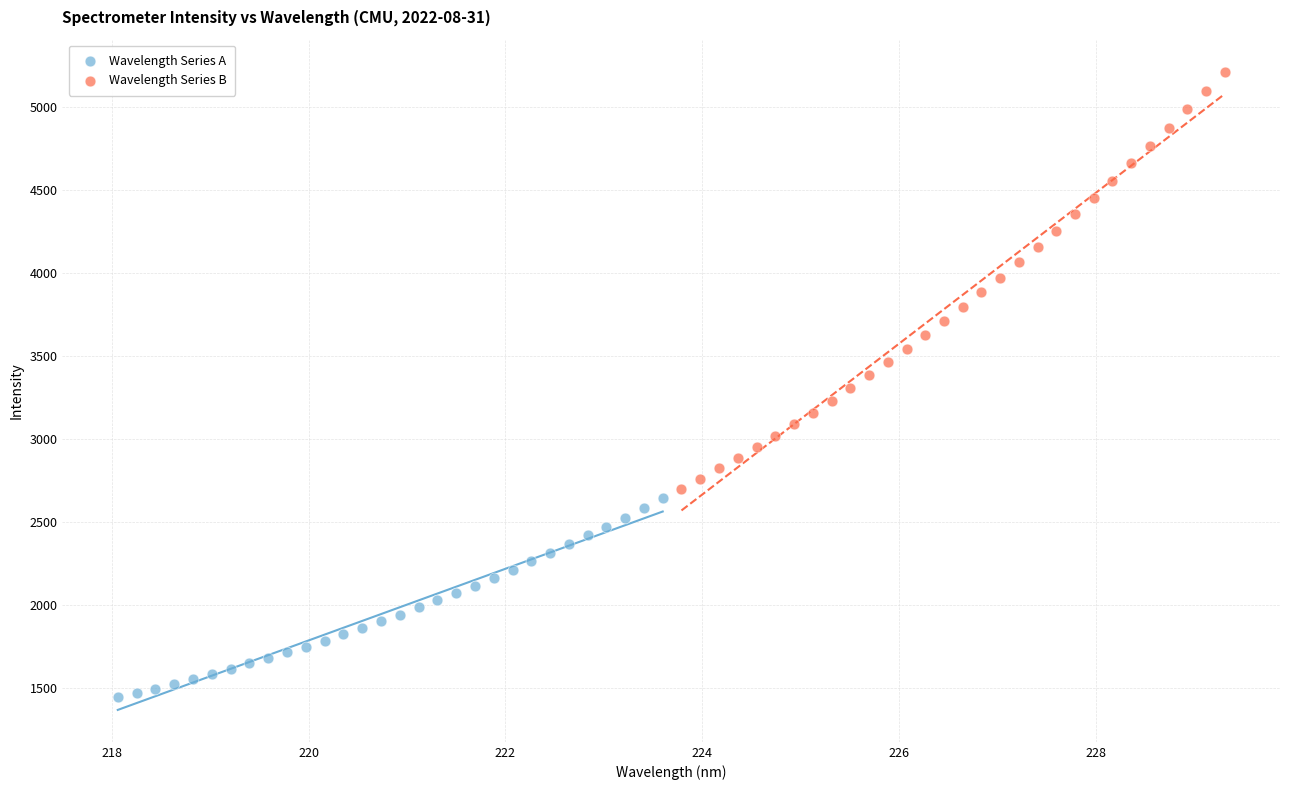

Which series reaches the minimum Y coordinate?

Wavelength Series A